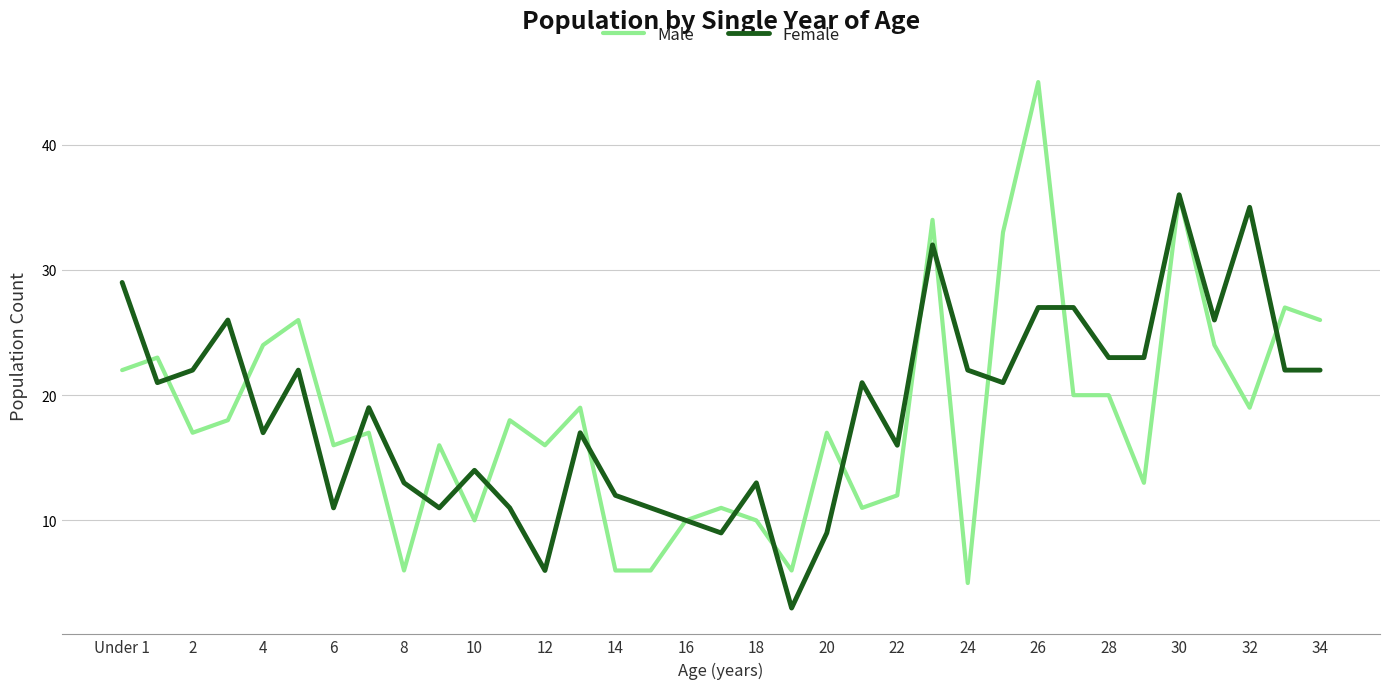

Which series has the widest spread of values?

Male